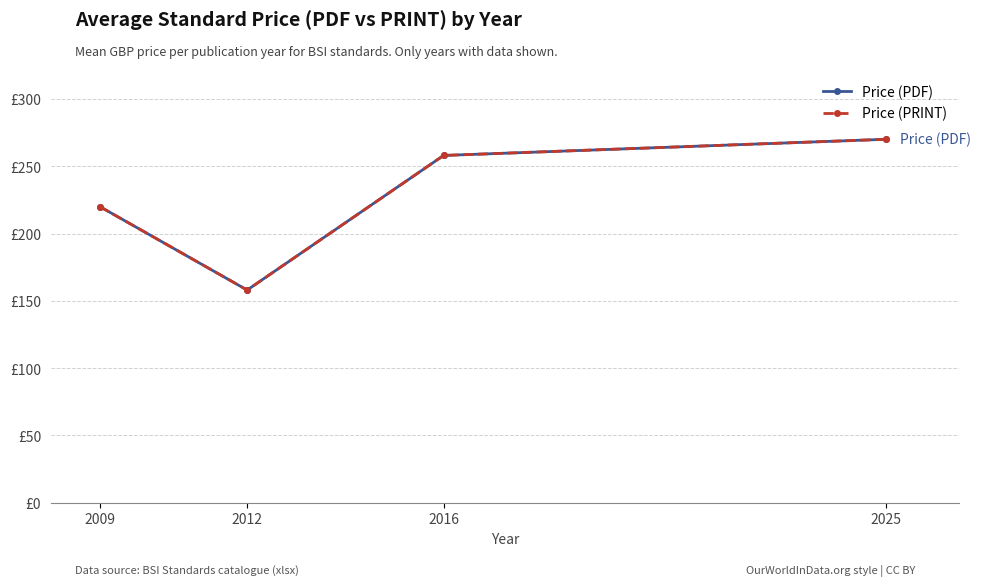

Reading left to right, extract all data points from this chart.

Price (PDF): 220	158	258	270
Price (PRINT): 220	158	258	270